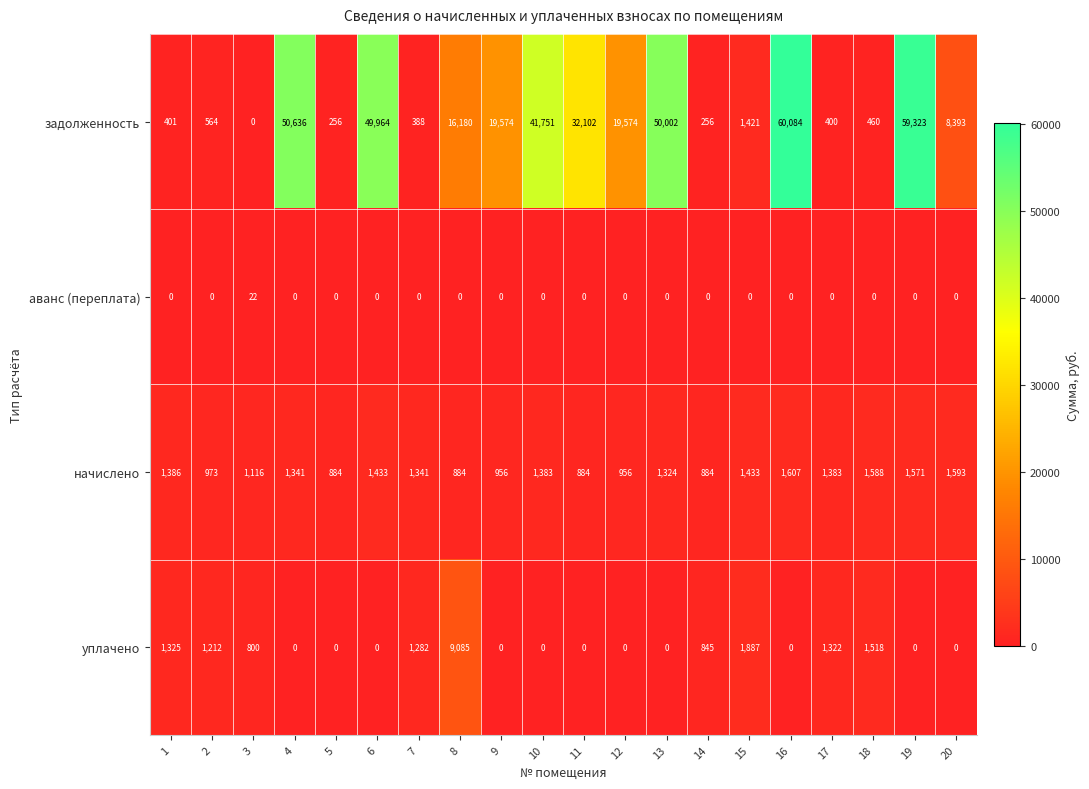

What is the total value across all series at 10?

43134